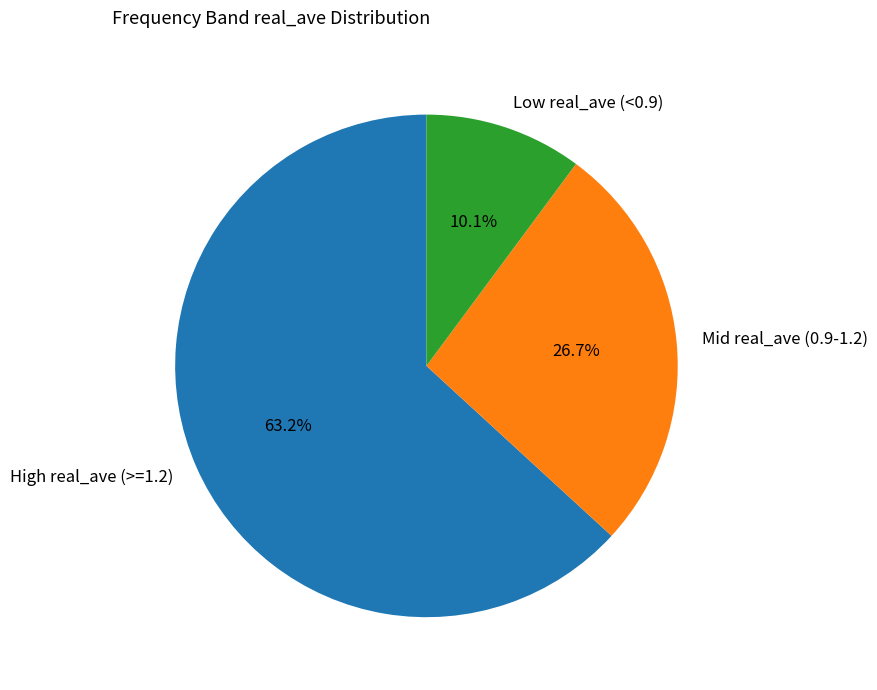

How much of the chart is everything except Low real_ave (<0.9)?

89.9%